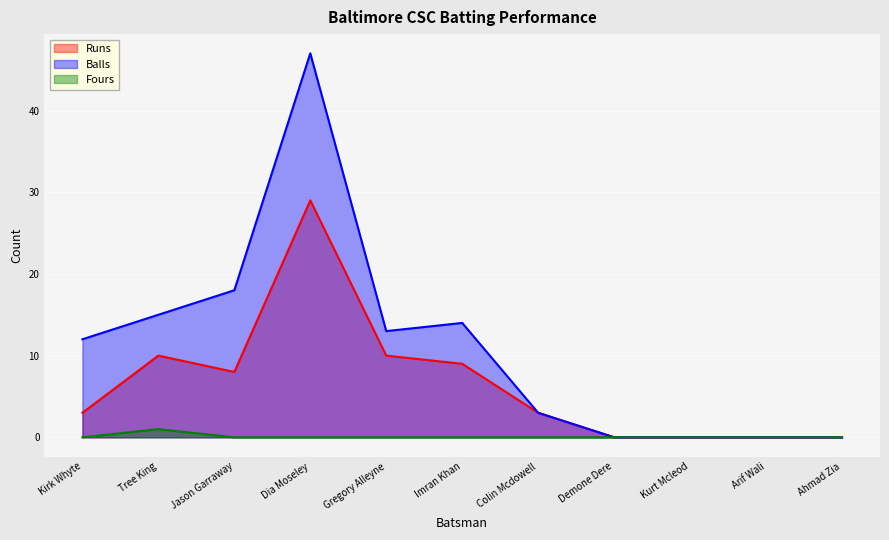

Reading left to right, list all the values displayed in this chart.

Runs: Kirk Whyte=3	Tree King=10	Jason Garraway=8	Dia Moseley=29	Gregory Alleyne=10	Imran Khan=9	Colin Mcdowell=3	Demone Dere=0	Kurt Mcleod=0	Arif Wali=0	Ahmad Zia=0
Balls: Kirk Whyte=12	Tree King=15	Jason Garraway=18	Dia Moseley=47	Gregory Alleyne=13	Imran Khan=14	Colin Mcdowell=3	Demone Dere=0	Kurt Mcleod=0	Arif Wali=0	Ahmad Zia=0
Fours: Kirk Whyte=0	Tree King=1	Jason Garraway=0	Dia Moseley=0	Gregory Alleyne=0	Imran Khan=0	Colin Mcdowell=0	Demone Dere=0	Kurt Mcleod=0	Arif Wali=0	Ahmad Zia=0